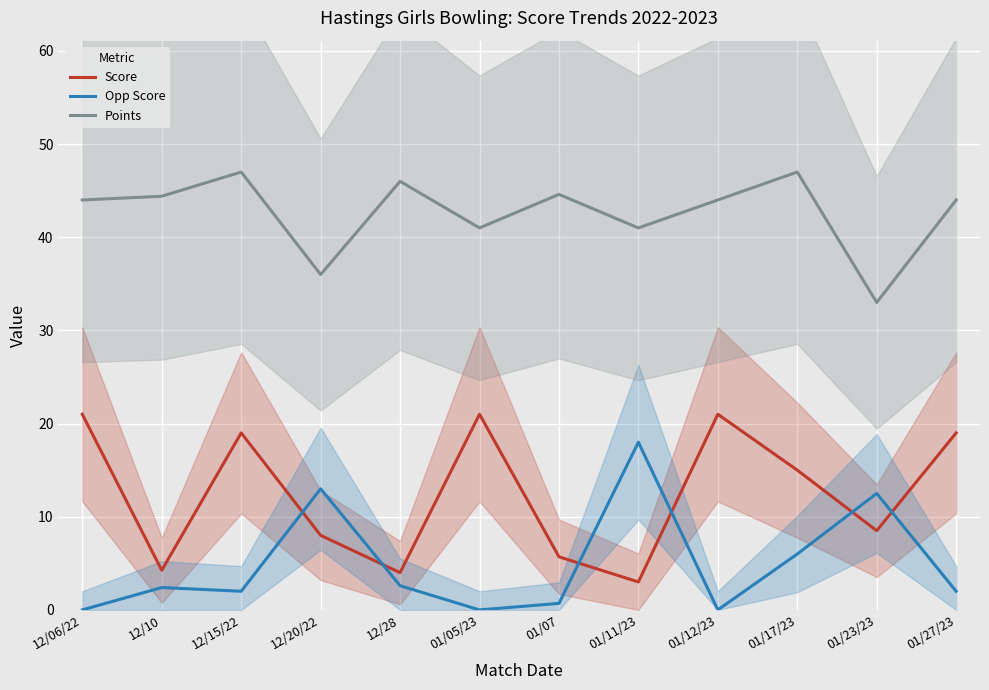

What are all the series names shown in the legend?

Score, Opp Score, Points